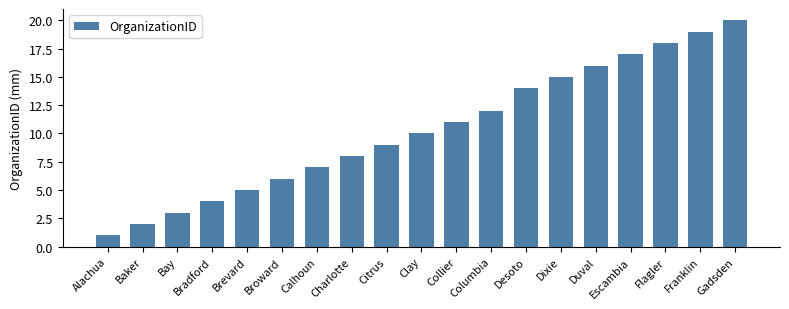

Read the value at Gadsden, to the nearest 10.

20